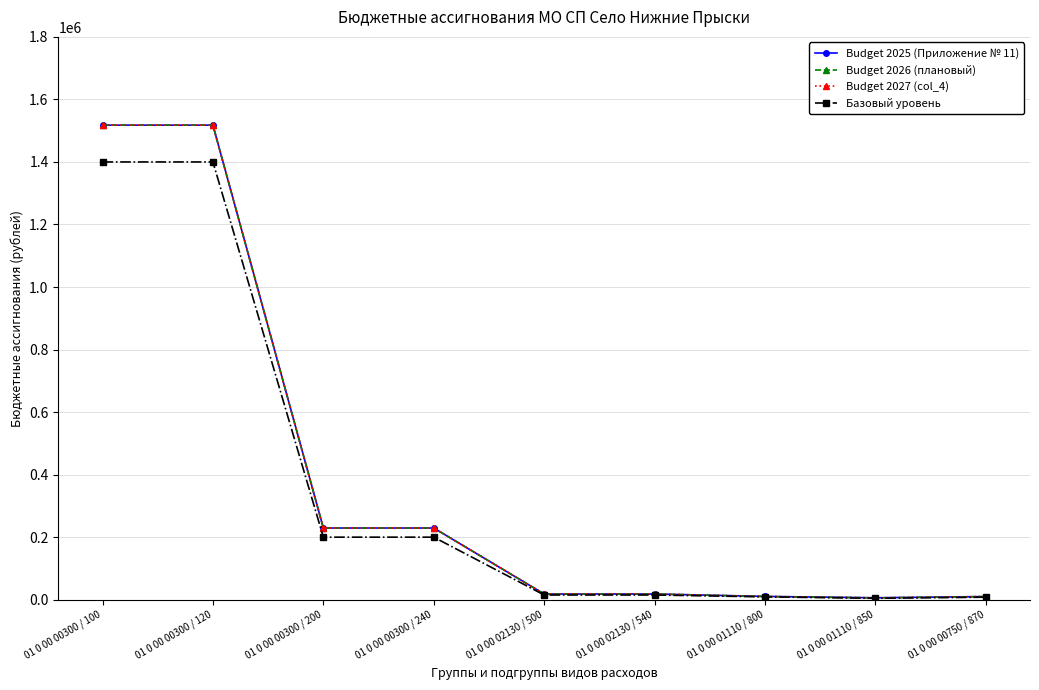

Count the number of data series in this chart.

4